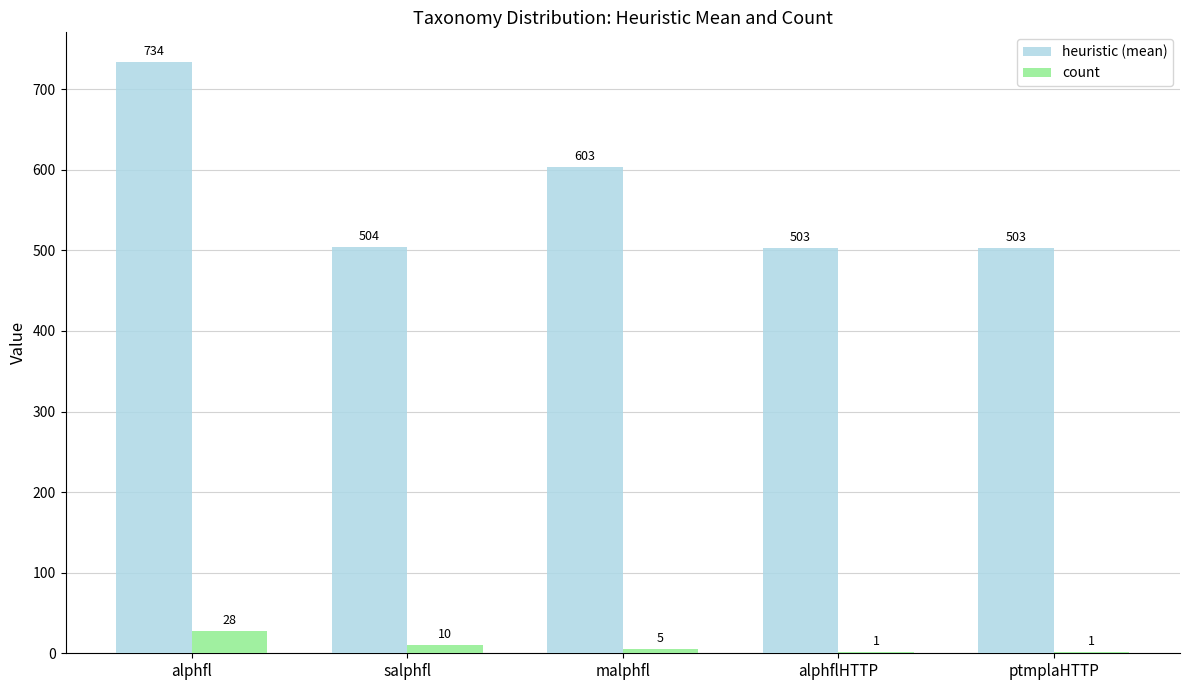

What is the total value across all series at malphfl?

608.0